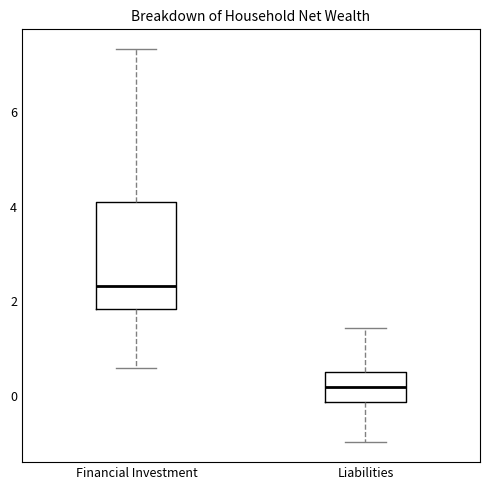

Which box's median line is the lowest?

Liabilities